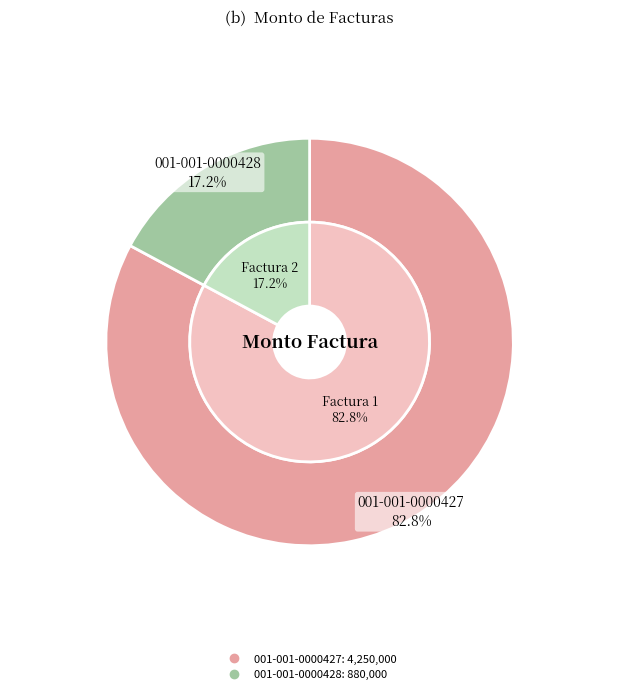

To the nearest percent, what percentage of the pie is 001-001-0000428?

17%